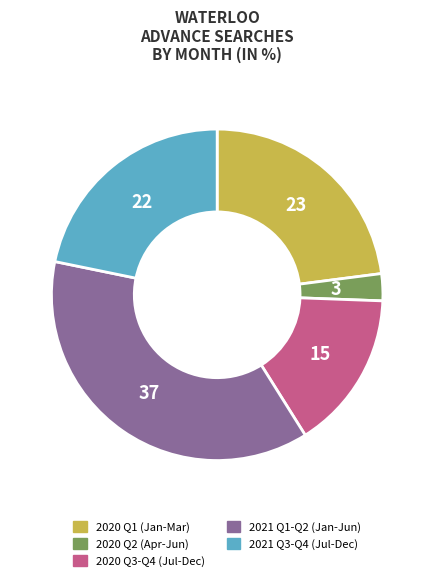

Which category has the smallest portion of the pie?

2020 Q2 (Apr-Jun)